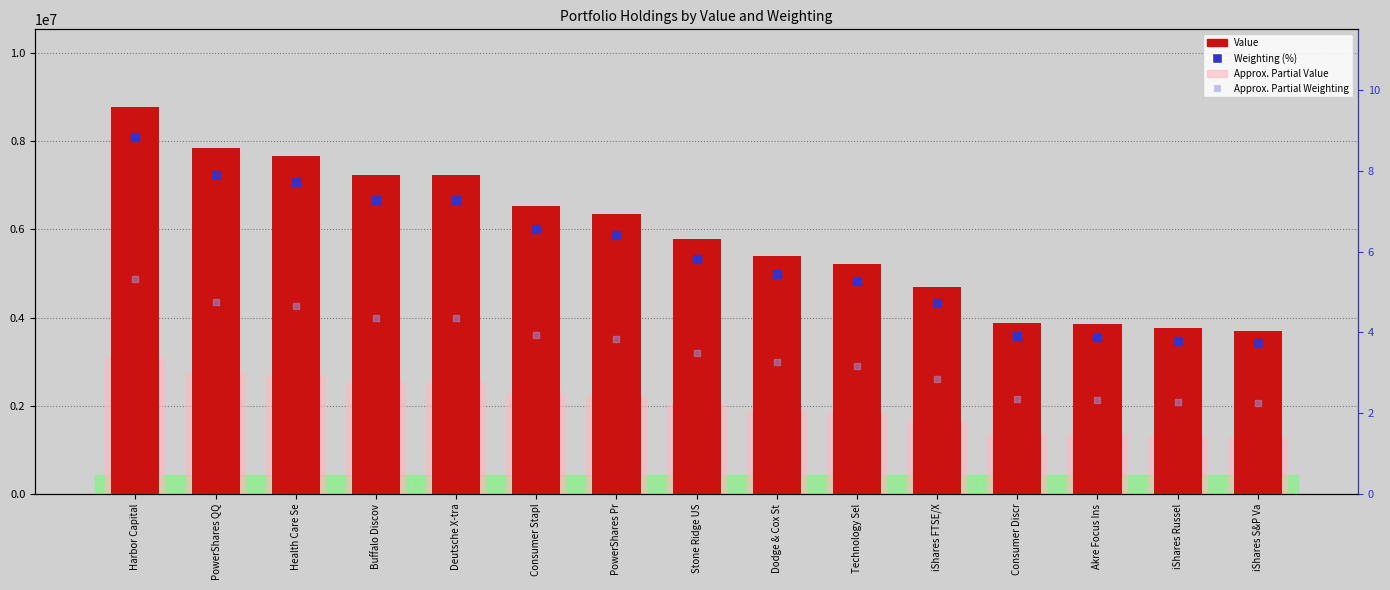

Which series reaches the maximum Y coordinate?

Value